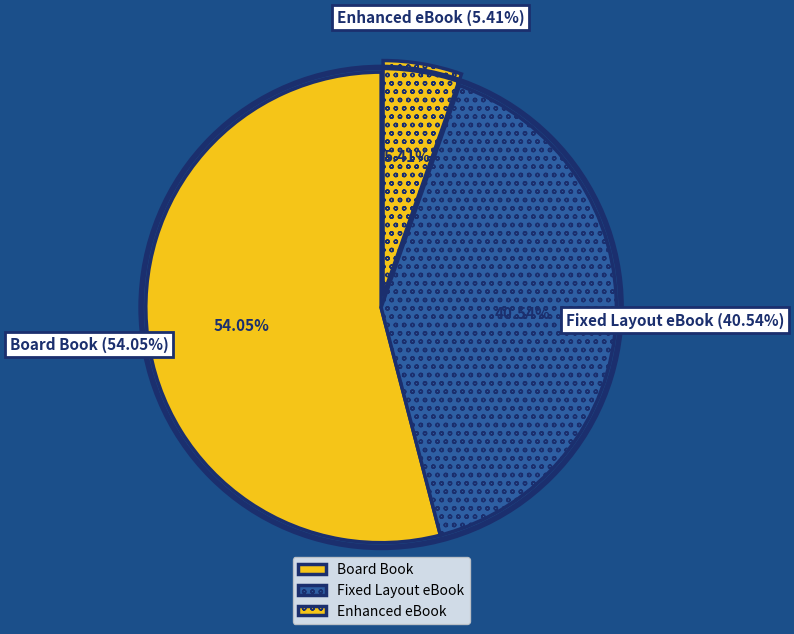

Approximately how many times larger is the value at Fixed Layout eBook compared to Enhanced eBook?

7.5